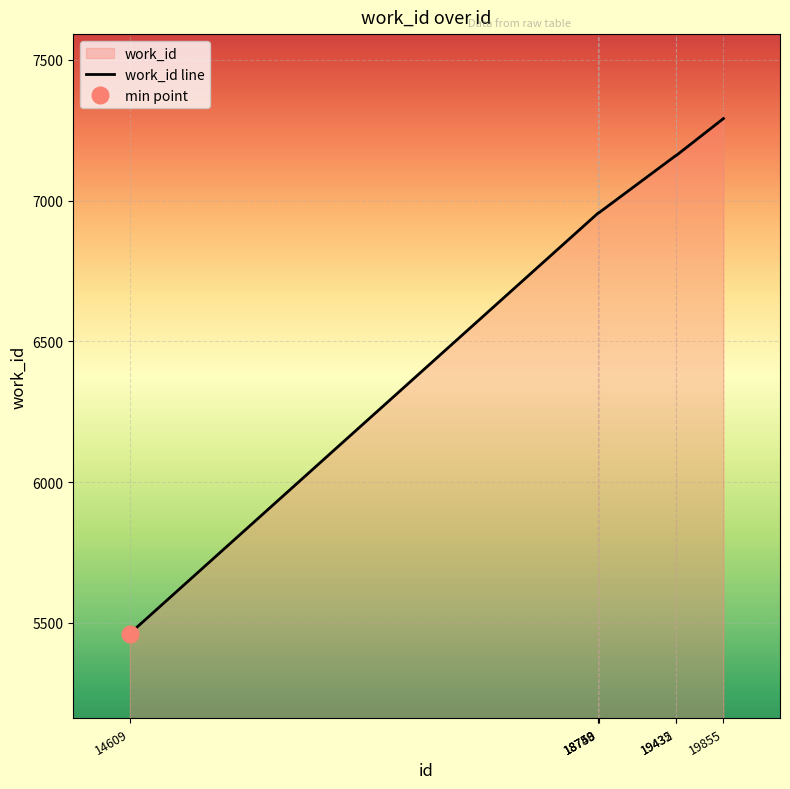

Reading right to left, transcribe all the data shown in this chart.

19855=7291	19435=7159	19432=7159	18753=6956	18750=6956	18749=6956	14609=5462